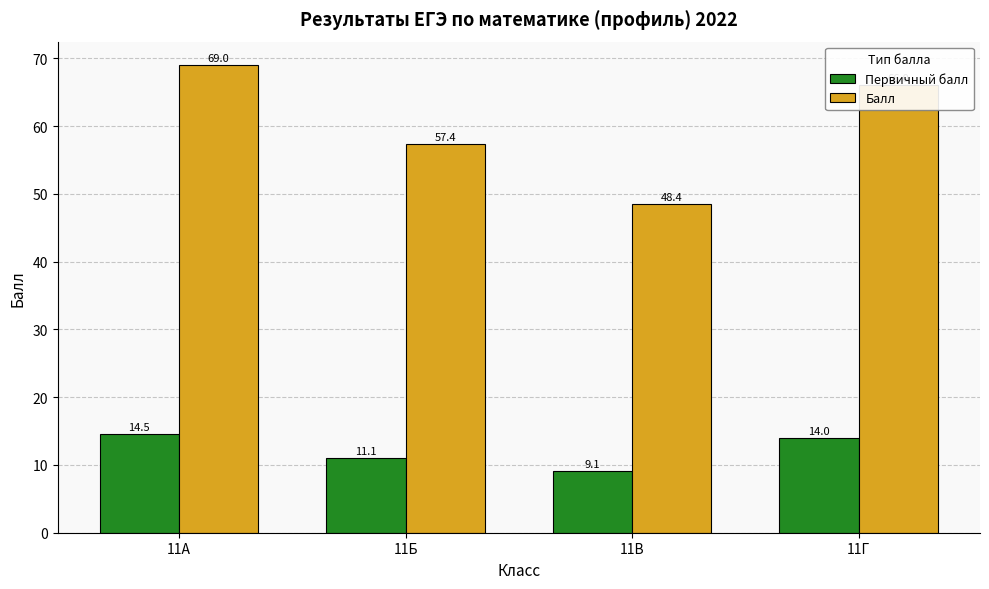

Is the value of Балл at 11Г greater than the value of Первичный балл at 11А?

Yes